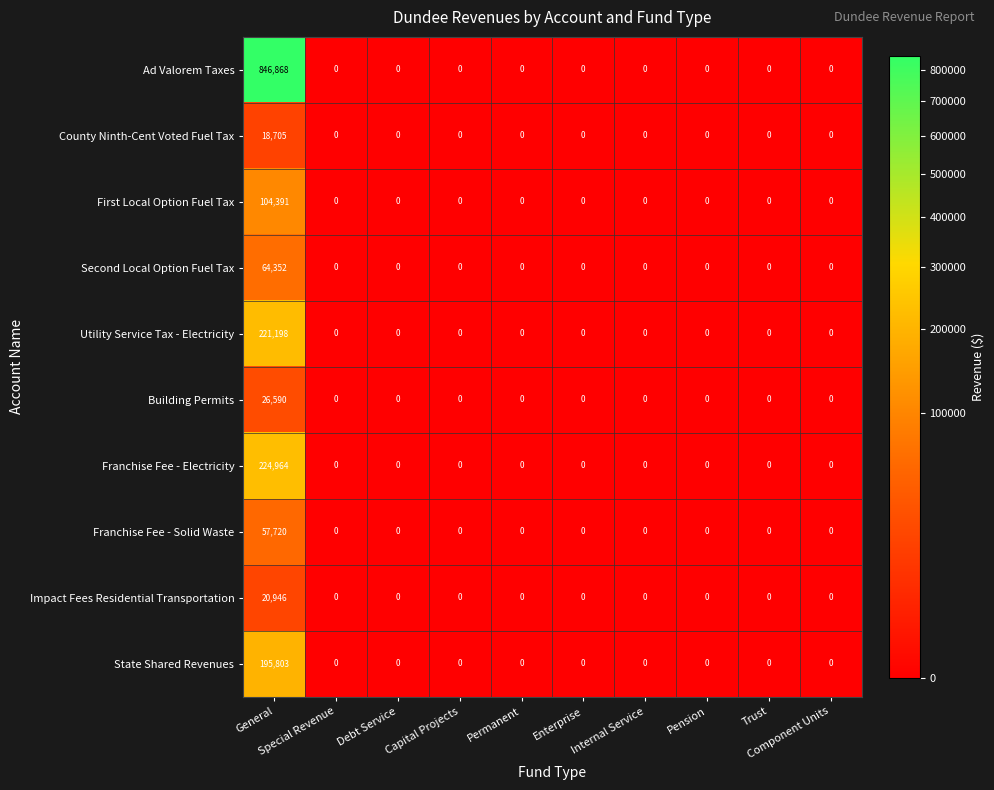

Count the number of data series in this chart.

10